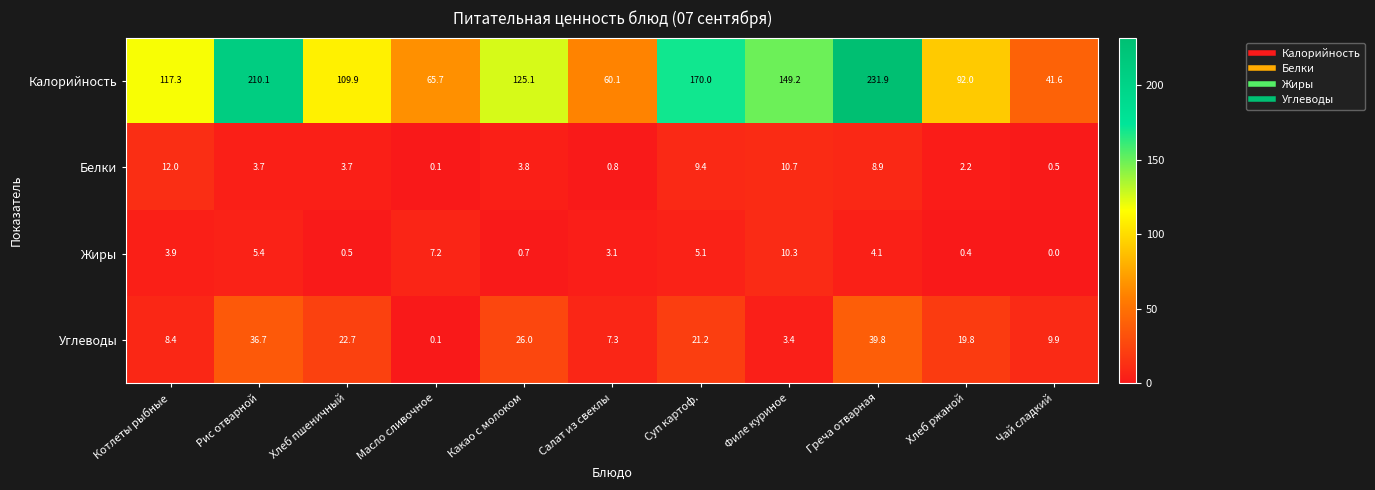

Which series has the widest spread of values?

Калорийность